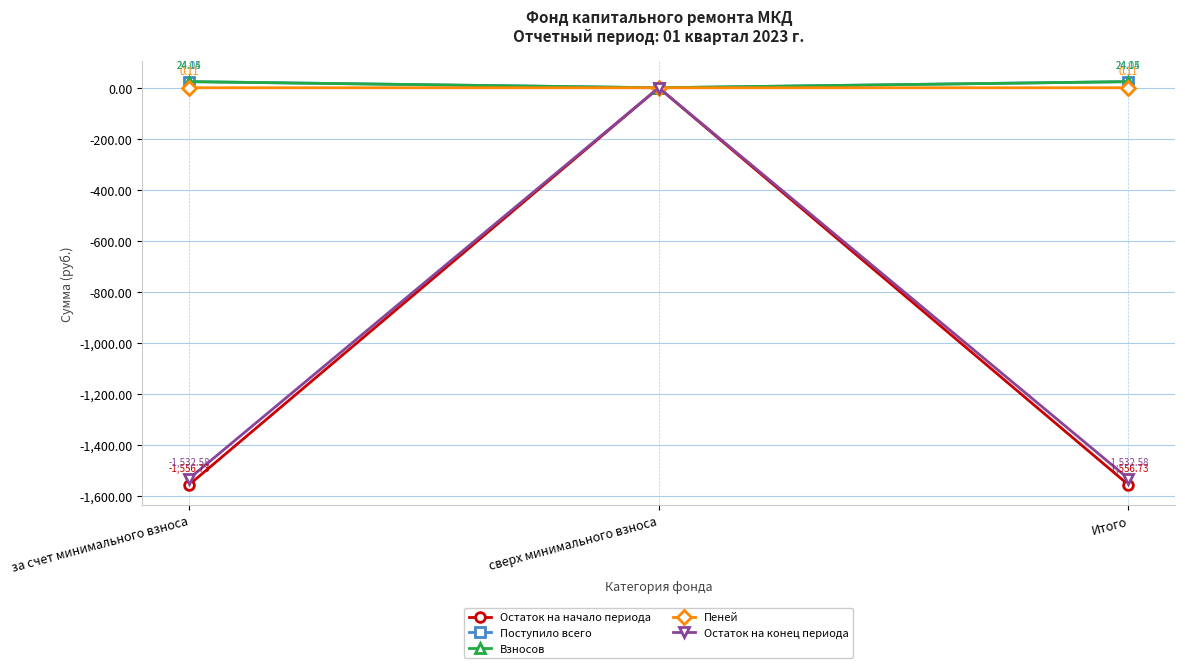

At which category is the sum across all series the highest?

сверх минимального взноса